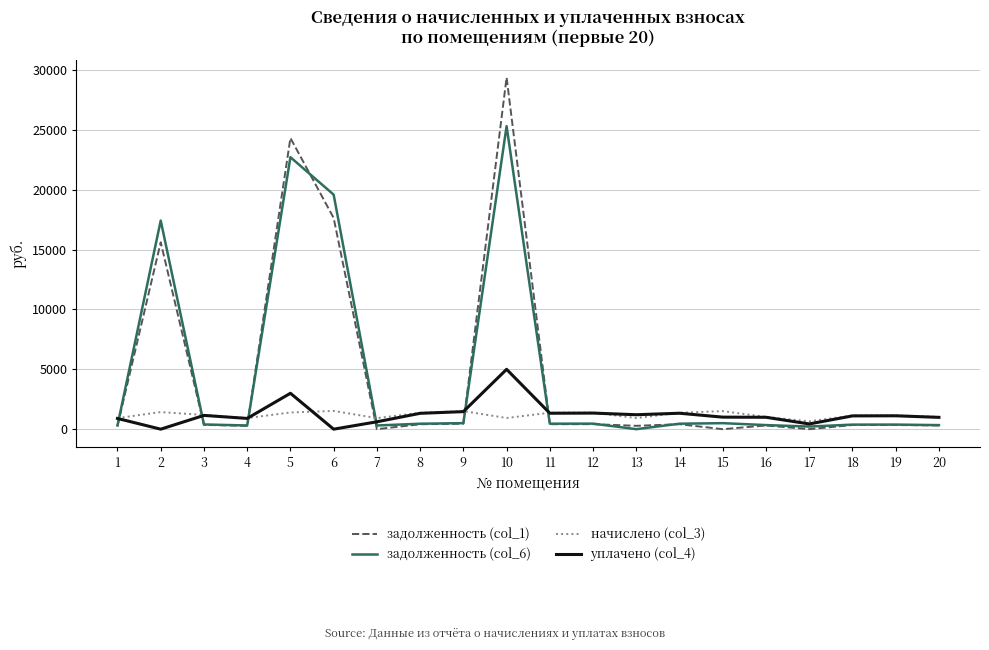

What is the difference between the highest and lowest values at 2?

17425.5